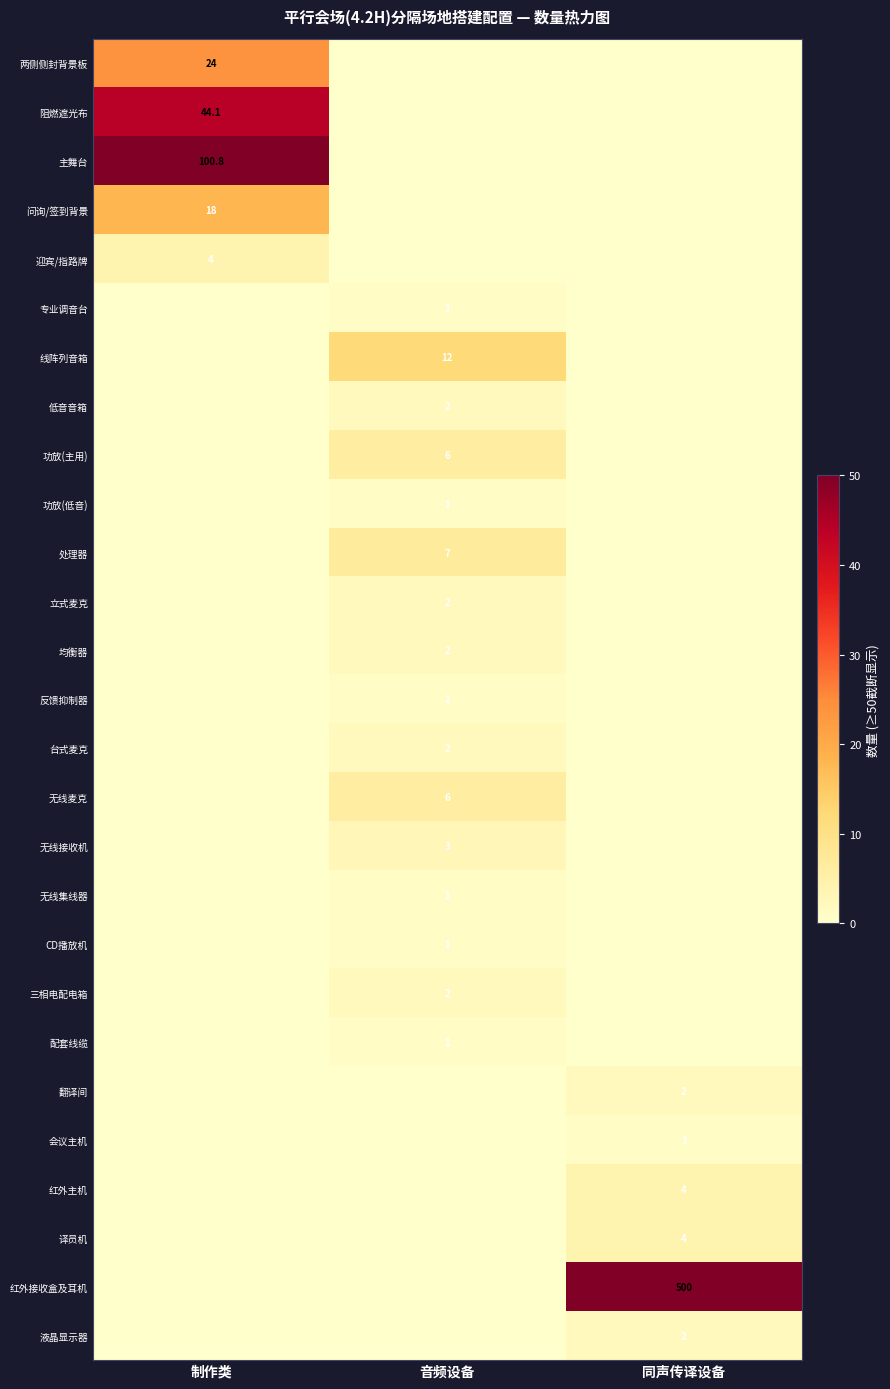

True or false: 均衡器 has a value of 2.0 at 音频设备.

True